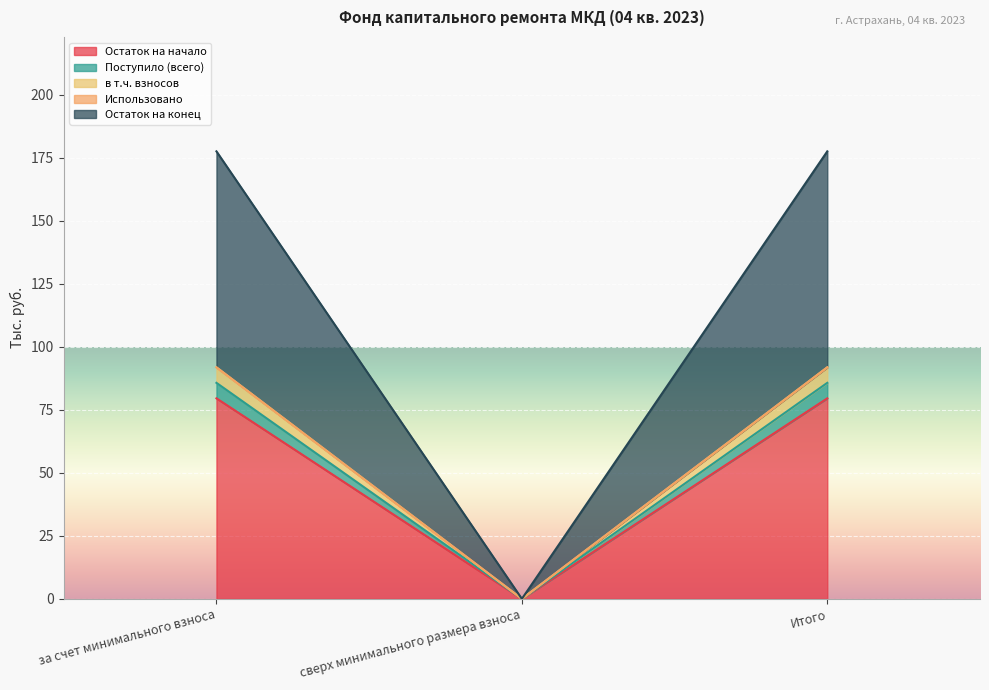

True or false: в т.ч. взносов has a value of 91.9 at за счет минимального взноса.

True